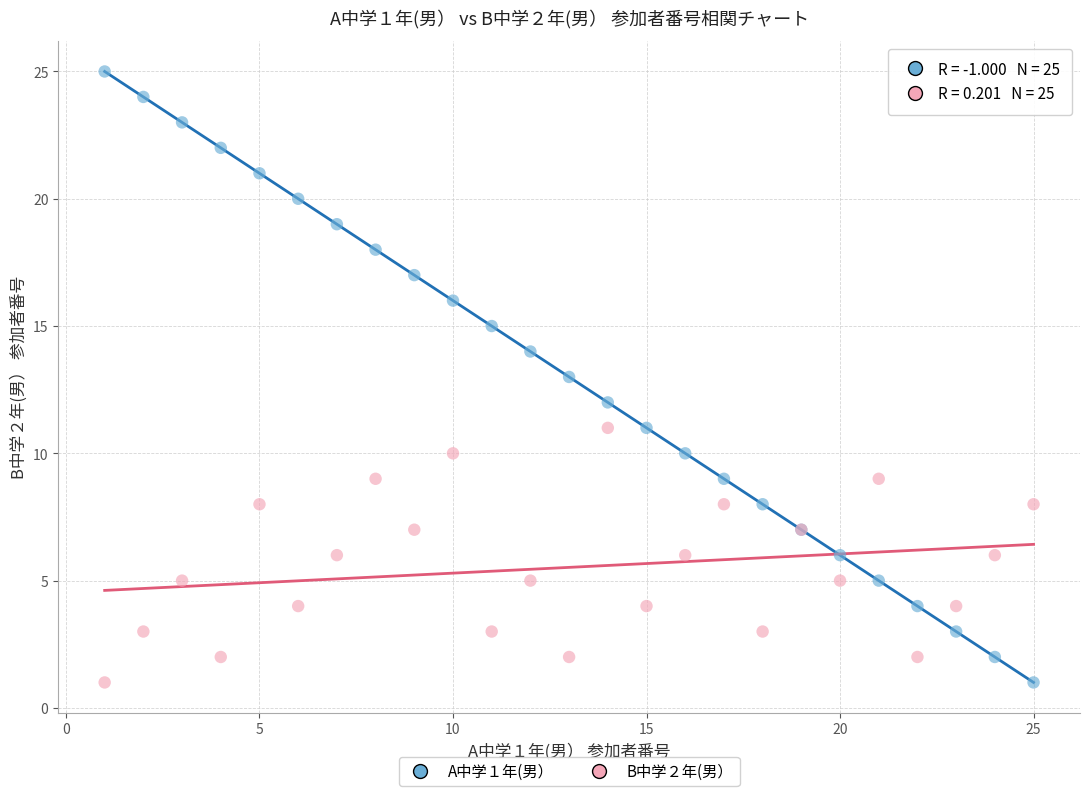

Which series has the largest Y range (max minus min)?

A中学１年(男）